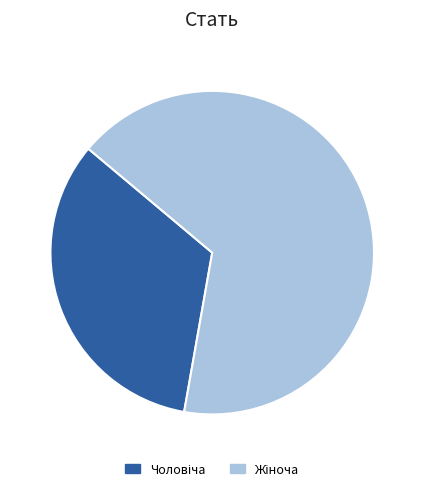

Count the number of slices in the pie.

2